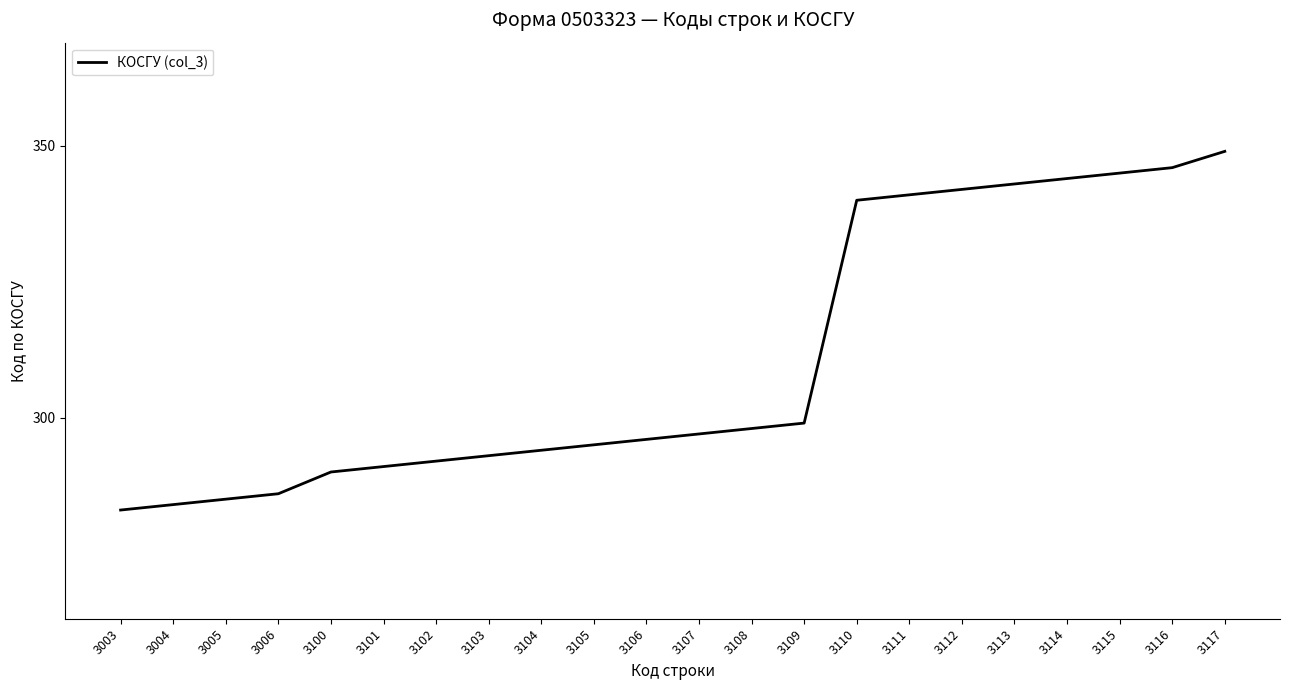

Reading right to left, extract all data points from this chart.

349	346	345	344	343	342	341	340	299	298	297	296	295	294	293	292	291	290	286	285	284	283